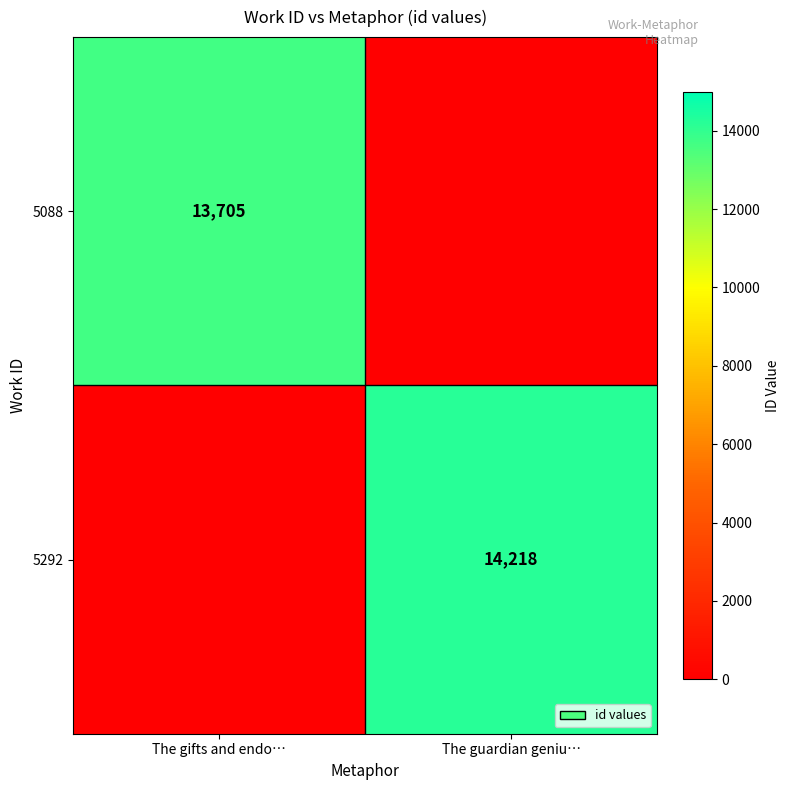

The 5088 series shows 4781 at The gifts and endo…. True or false?

False